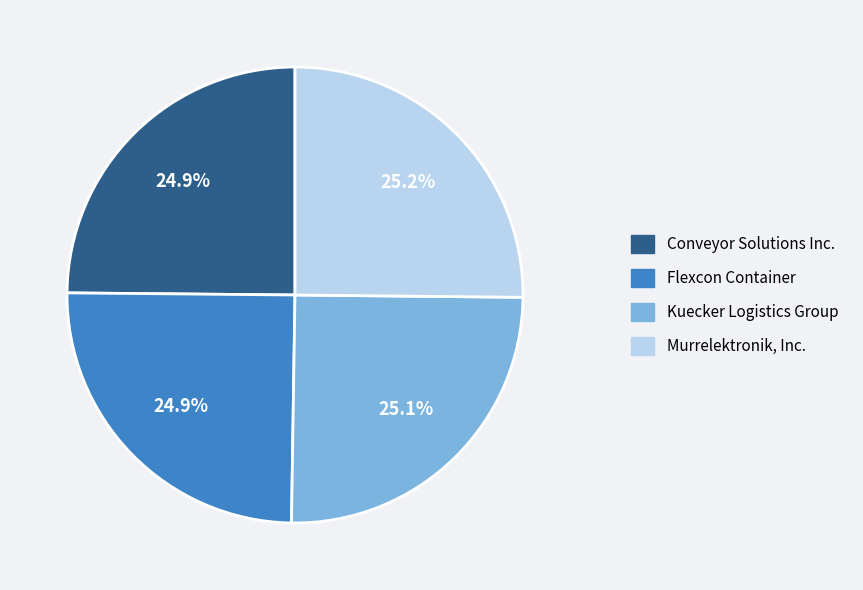

To the nearest percent, what portion does Flexcon Container represent?

25%